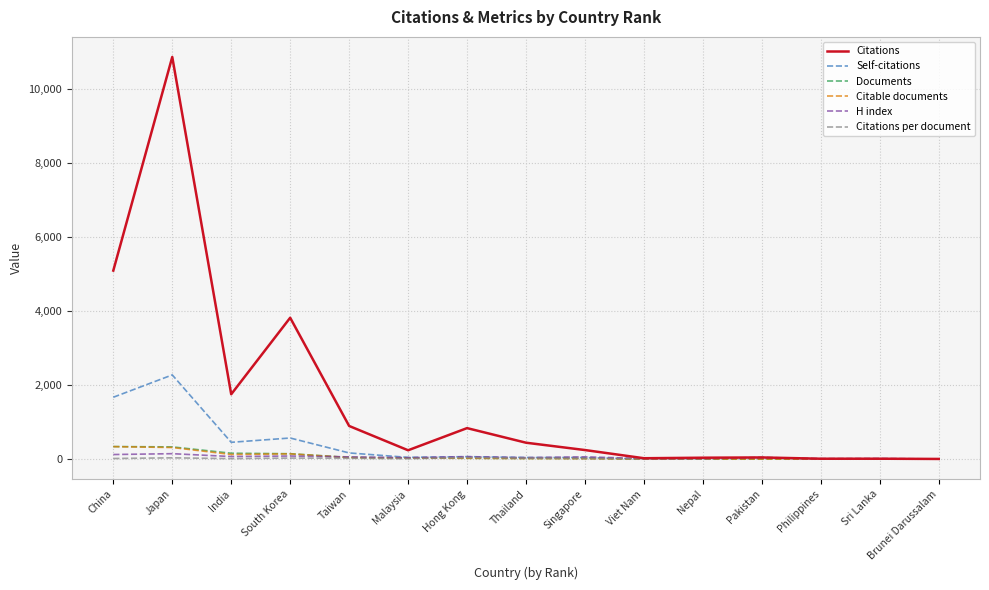

What is the total value across all series at China?

7564.1